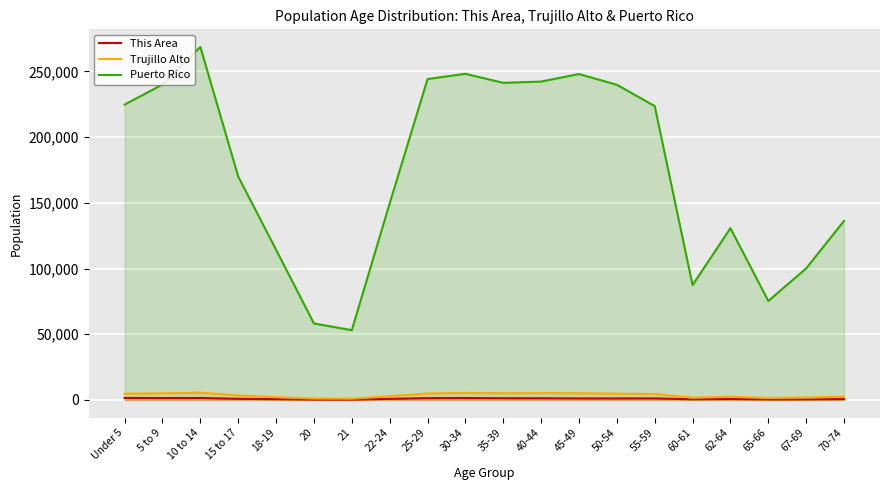

Which series has the widest spread of values?

Puerto Rico